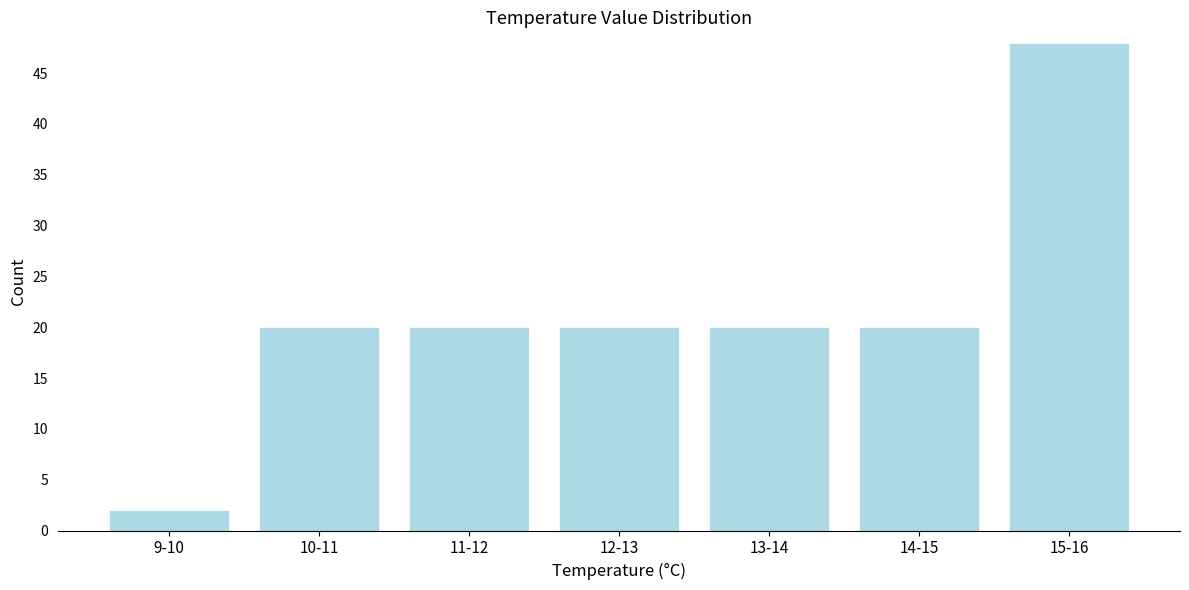

Reading left to right, transcribe all the data shown in this chart.

2	20	20	20	20	20	48